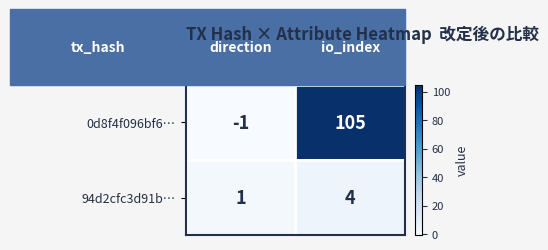

List the series in order of their overall mean, highest first.

0d8f4f096bf6…, 94d2cfc3d91b…